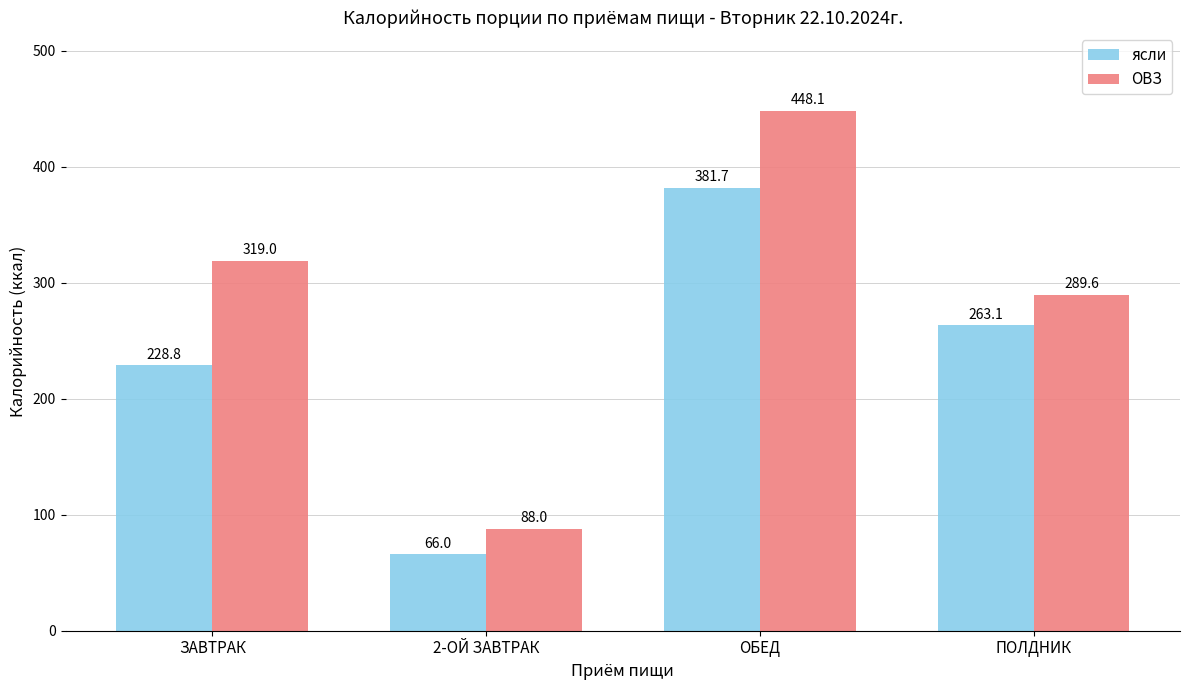

Rank the series at ПОЛДНИК from highest to lowest value.

ОВЗ, ясли